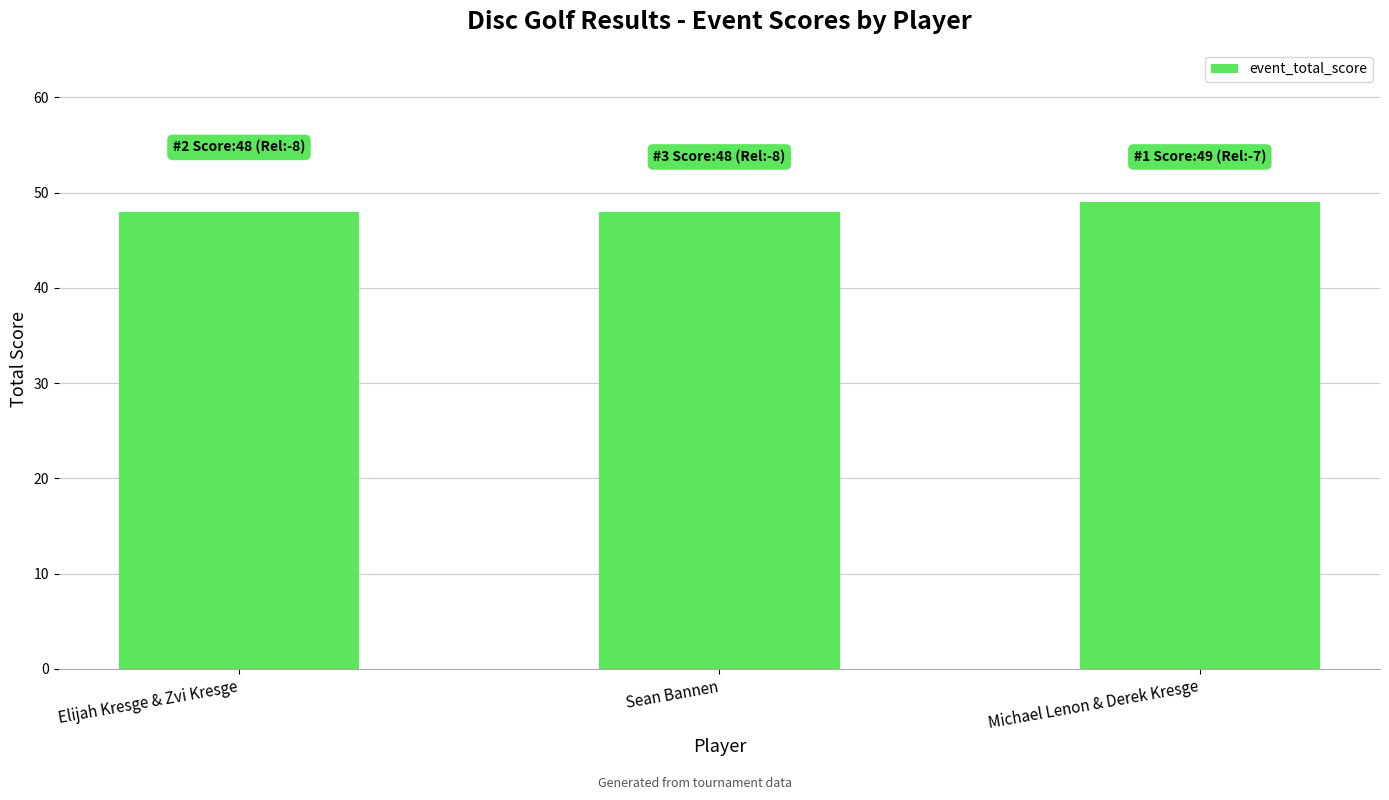

What is the label of the 2nd bar from the right?

Sean Bannen